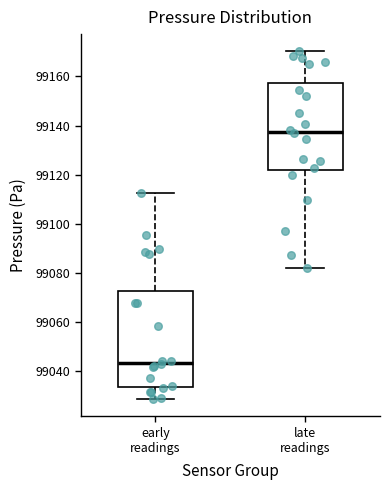

Where is the upper edge of the box for early readings on the y-axis? The values are not printed on the chart, so give them approximately, as read against the axis.

99072